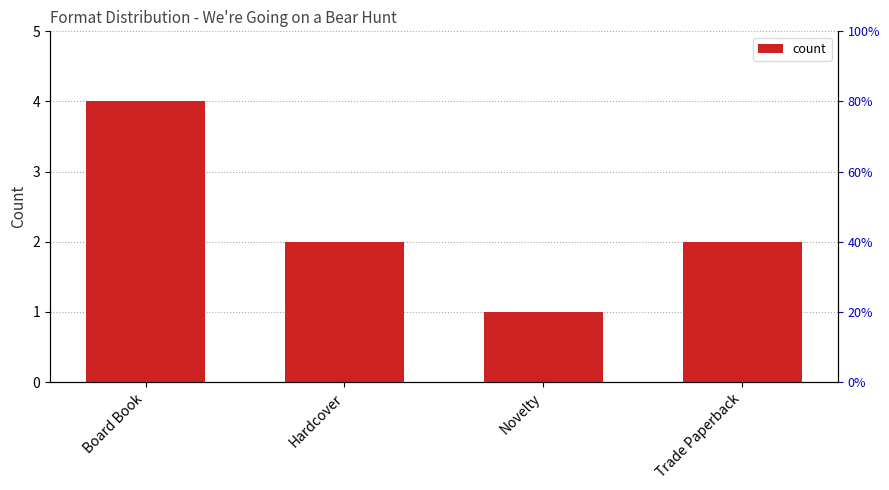

What is the difference between the maximum and second lowest values?

2